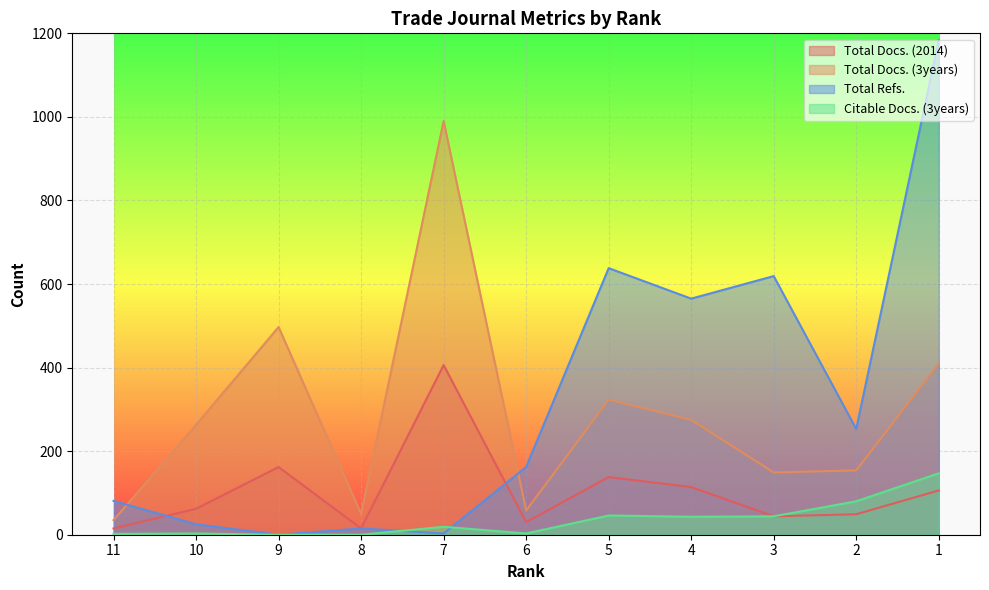

What is the sum of all Total Docs. (3years) values?

3204